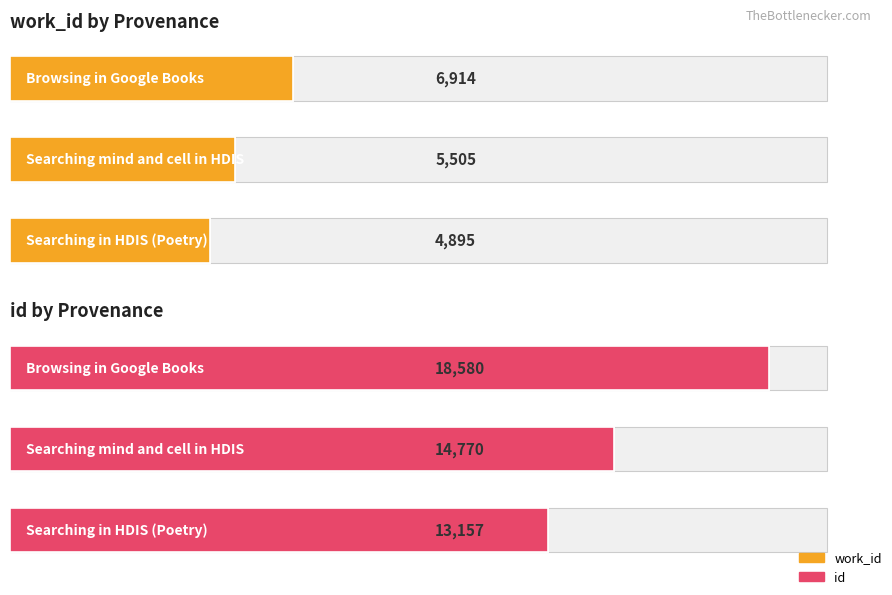

What is the sum of all id values?

46507